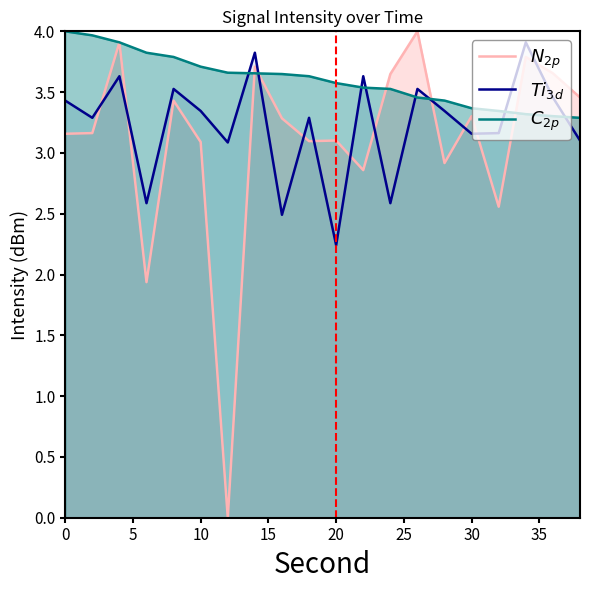

What is the maximum value shown in the chart?

4.0